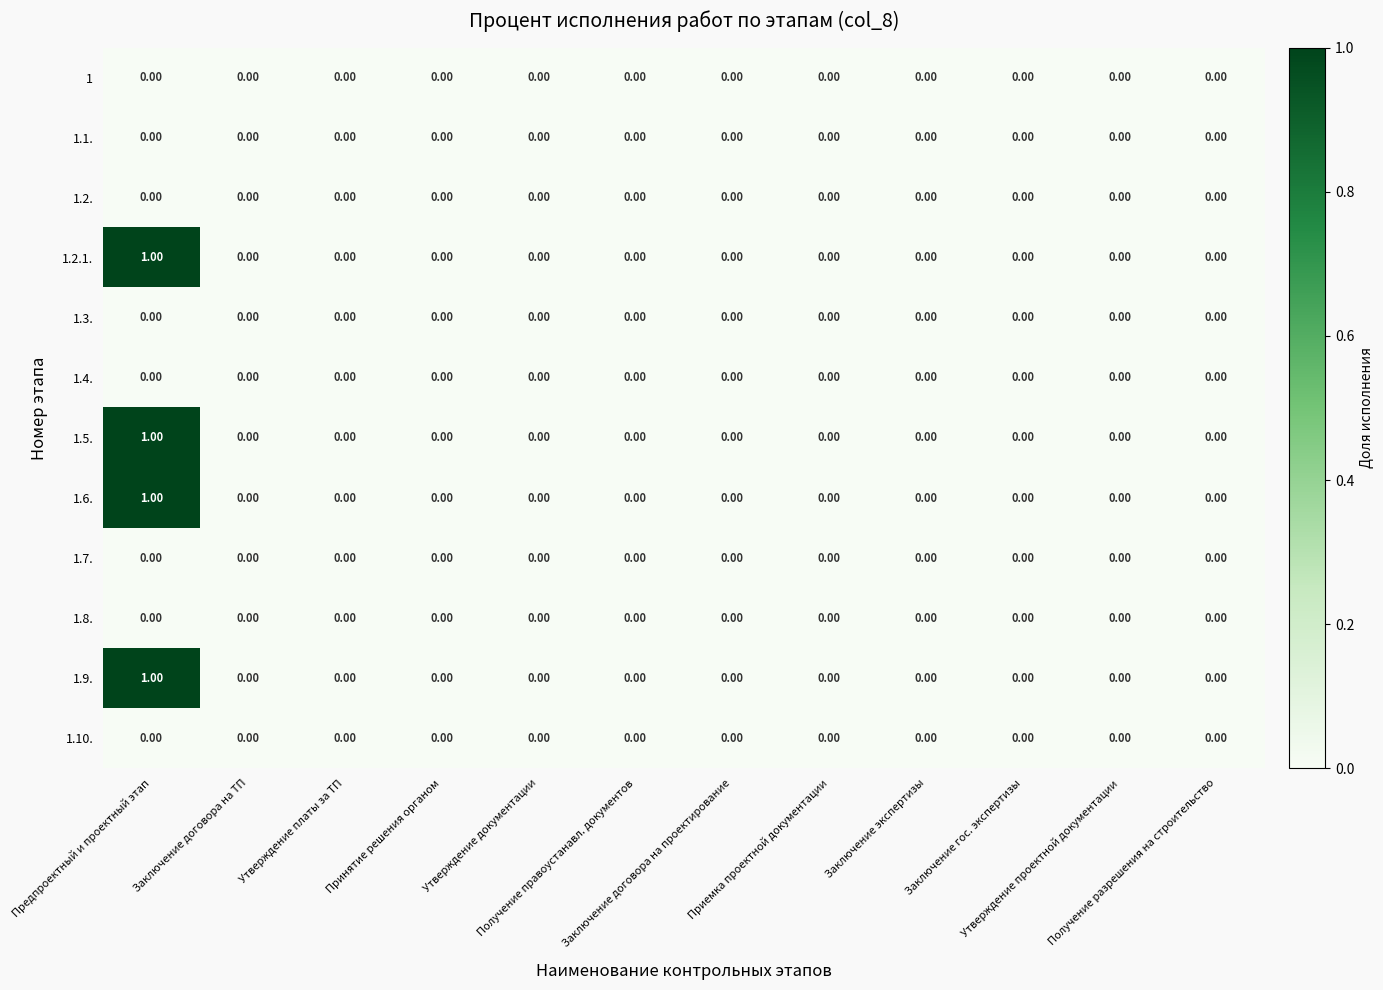

List the series in order of their peak value, highest first.

1.2.1., 1.5., 1.6., 1.9., 1, 1.1., 1.2., 1.3., 1.4., 1.7., 1.8., 1.10.